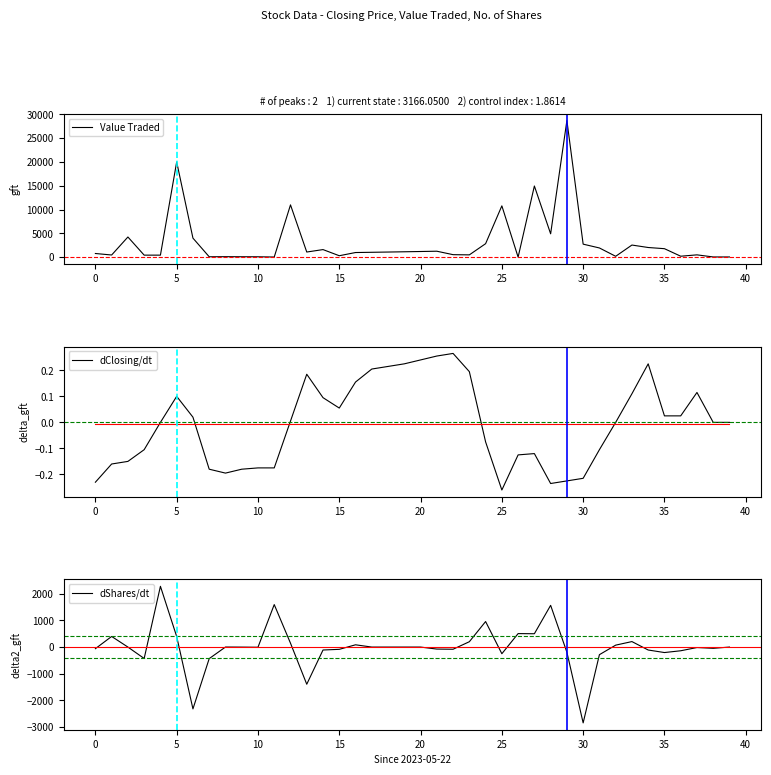

What is the total value across all series at 20?

20410.1